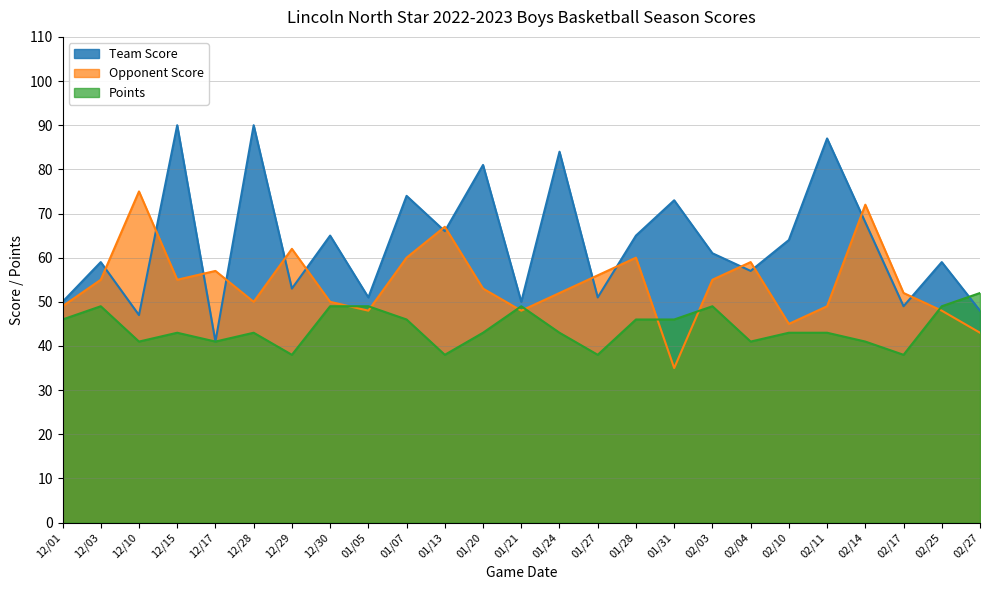

What is the label of the 11th point from the right?

01/27